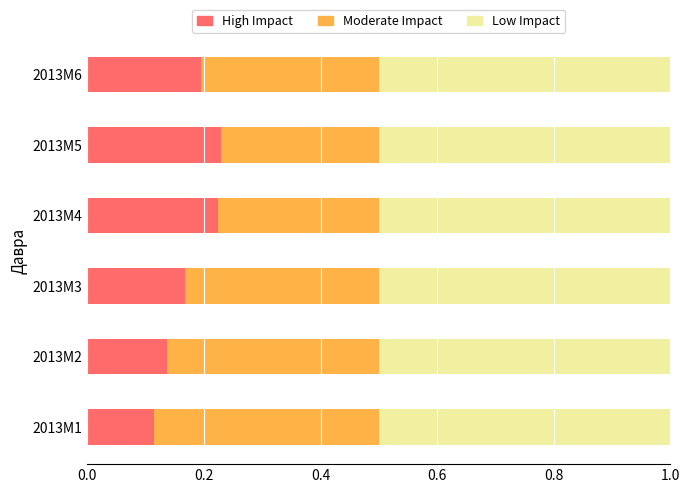

What is the total value across all series at 2013M4?

1.0